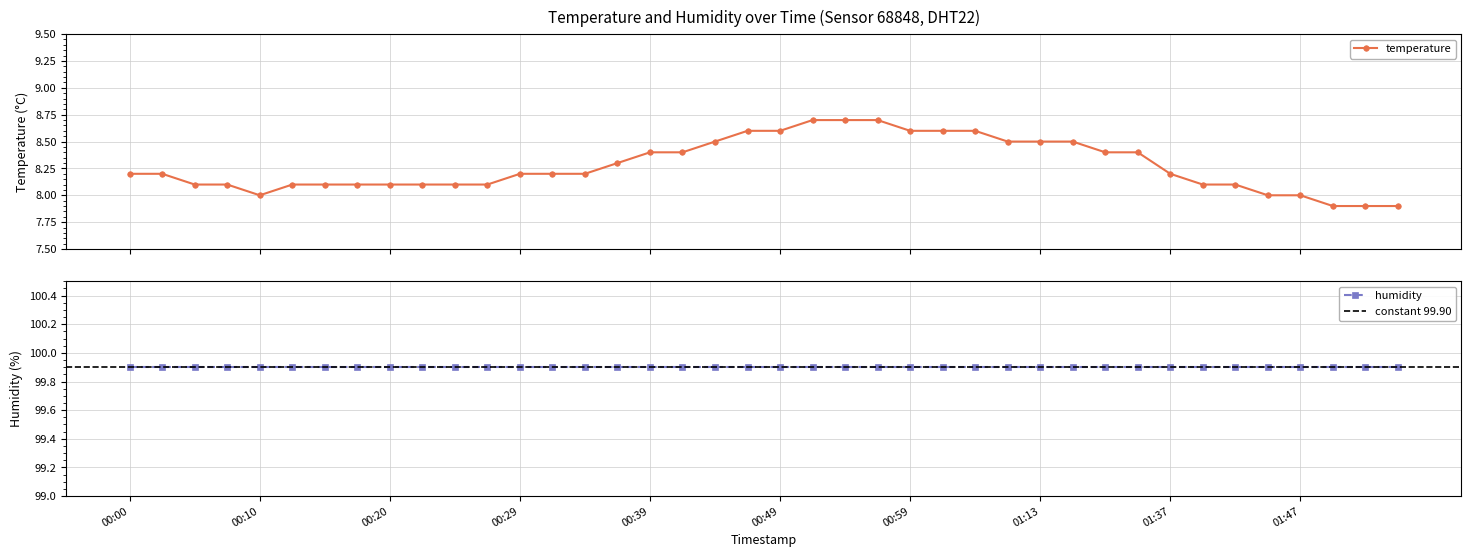

Reading left to right, list all the values displayed in this chart.

8.2	8.2	8.1	8.1	8.0	8.1	8.1	8.1	8.1	8.1	8.1	8.1	8.2	8.2	8.2	8.3	8.4	8.4	8.5	8.6	8.6	8.7	8.7	8.7	8.6	8.6	8.6	8.5	8.5	8.5	8.4	8.4	8.2	8.1	8.1	8.0	8.0	7.9	7.9	7.9